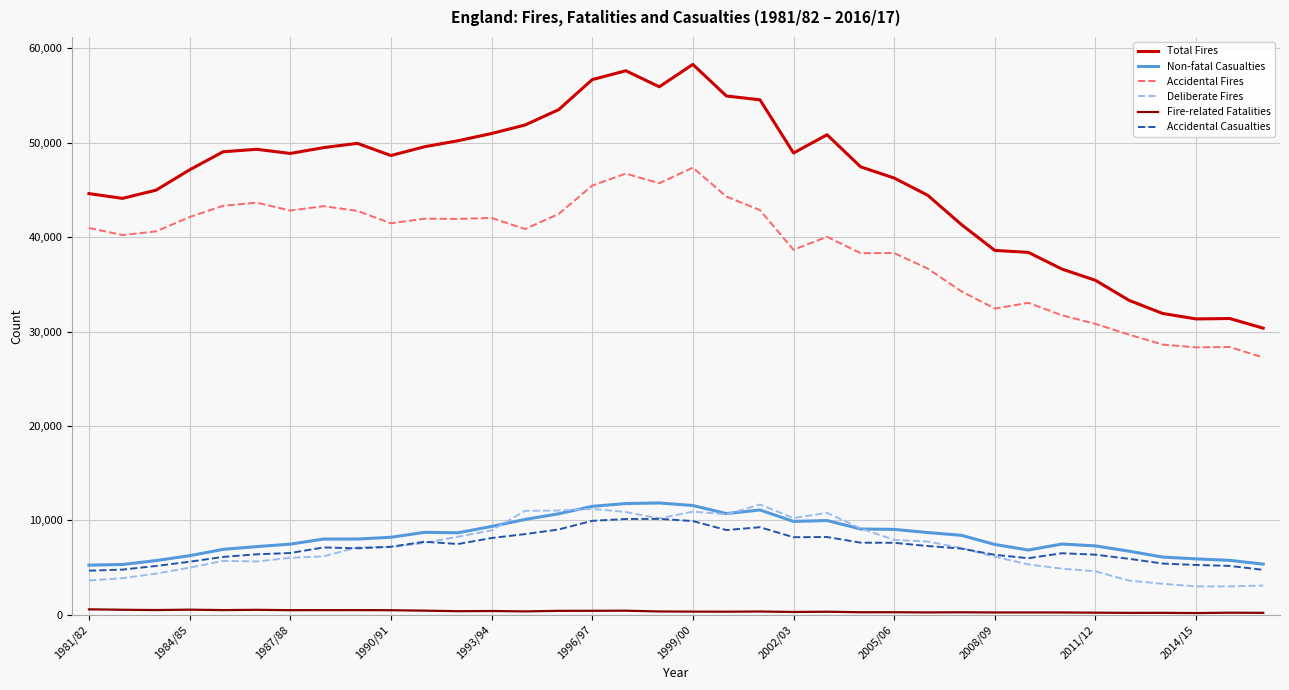

True or false: Total Fires and Non-fatal Casualties intersect in this chart.

False